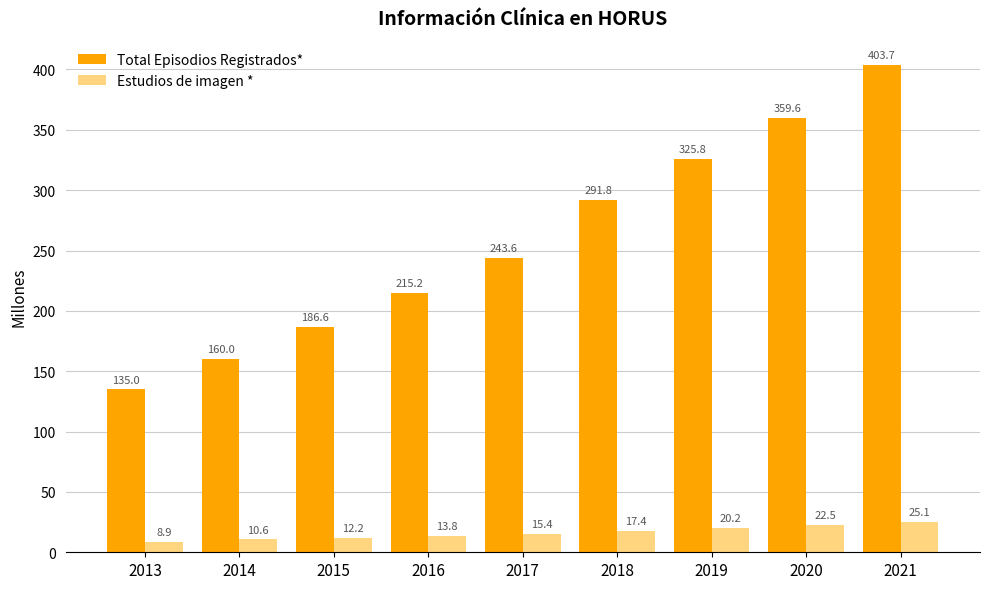

What is the value of the Estudios de imagen * bar at the 6th from the left?

17.4